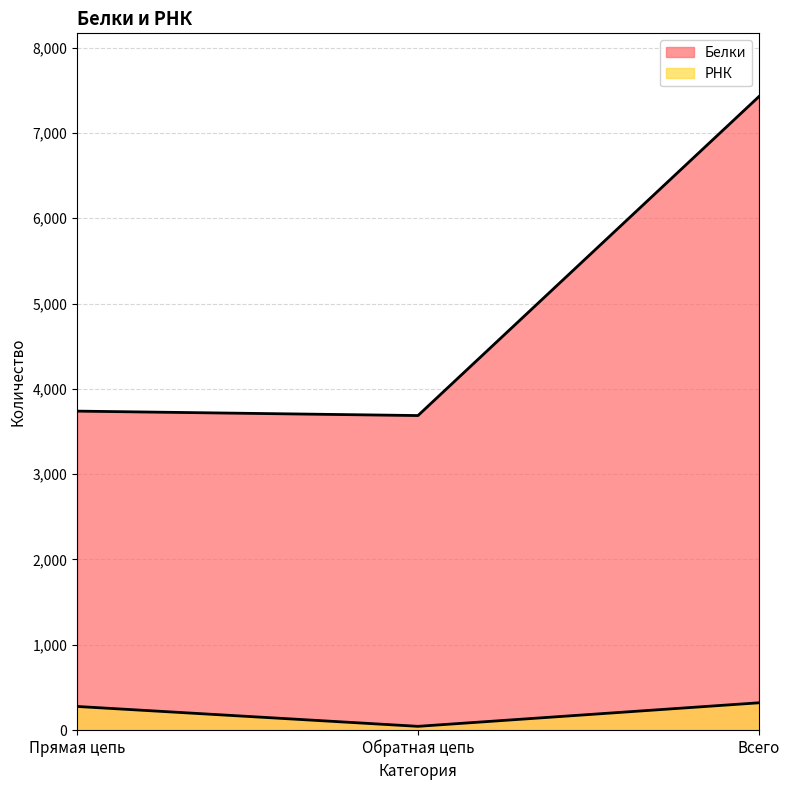

Reading left to right, transcribe all the data shown in this chart.

Белки: 3739	3687	7426
РНК: 276	43	319